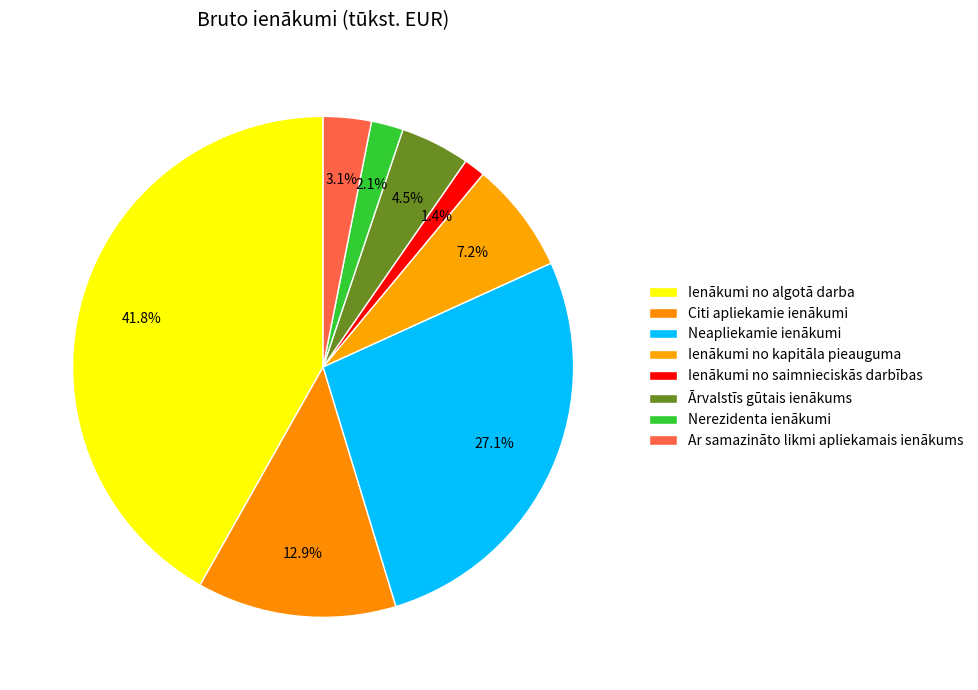

Does Neapliekamie ienākumi account for over 50% of the chart?

No